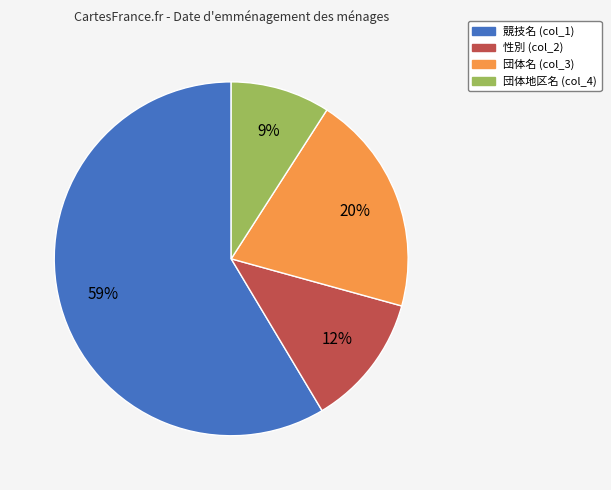

Is it true that 競技名 is 52% of the pie?

False